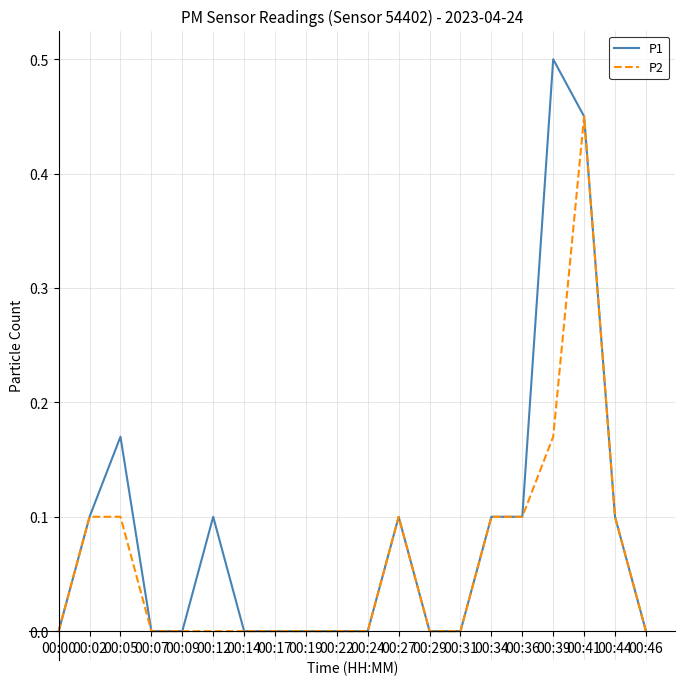

Where is the first local maximum for P1?

00:05